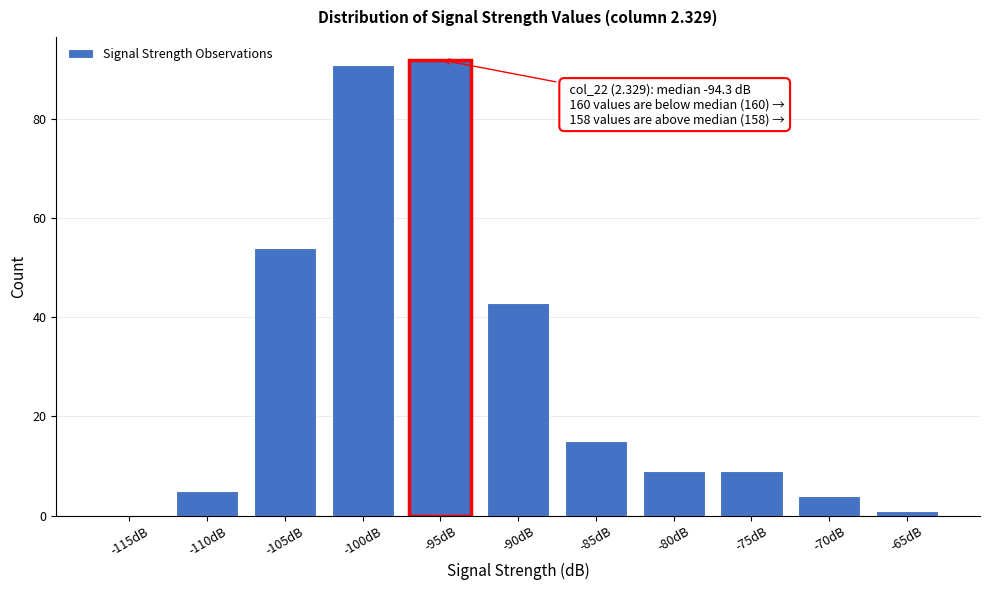

Reading left to right, extract all data points from this chart.

-115dB=0	-110dB=5	-105dB=54	-100dB=91	-95dB=92	-90dB=43	-85dB=15	-80dB=9	-75dB=9	-70dB=4	-65dB=1